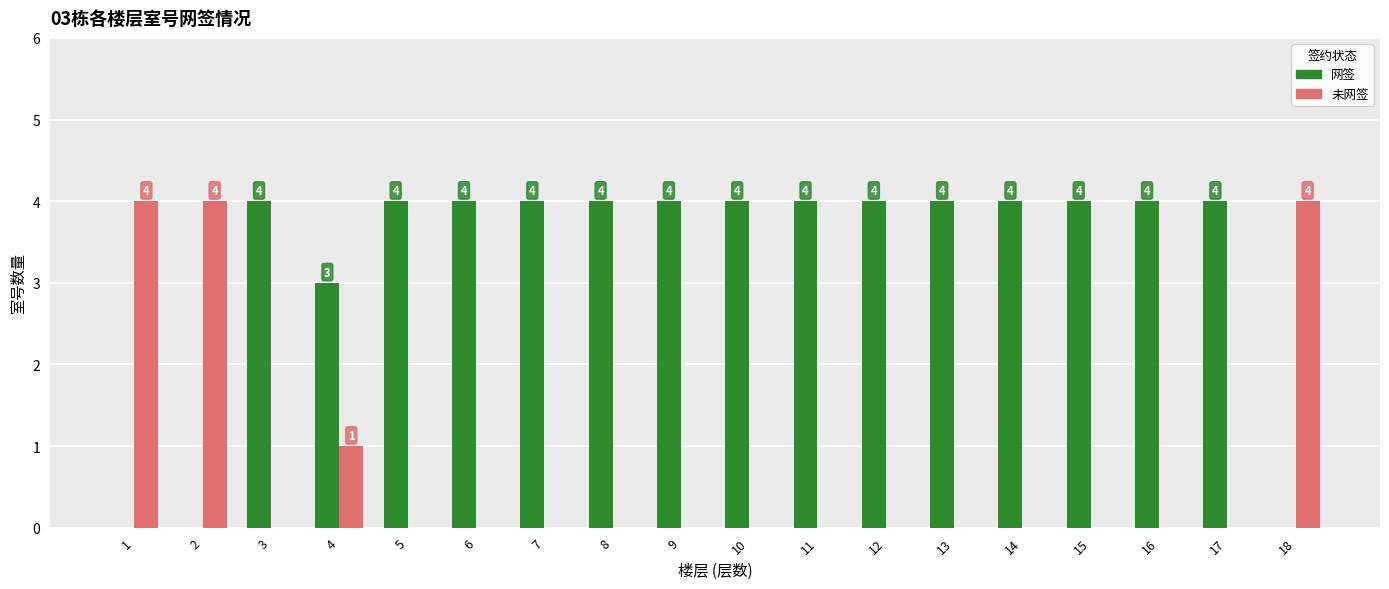

How many positive values does the 网签 series have?

15